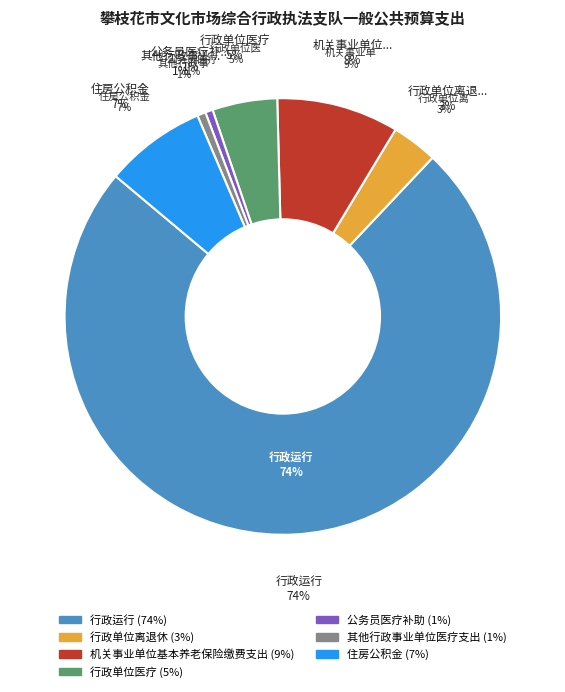

Which has a higher value, 住房公积金 or 行政单位离退休?

住房公积金